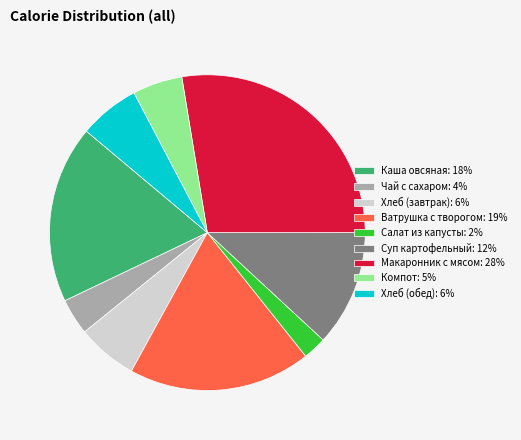

Count the number of slices in the pie.

9